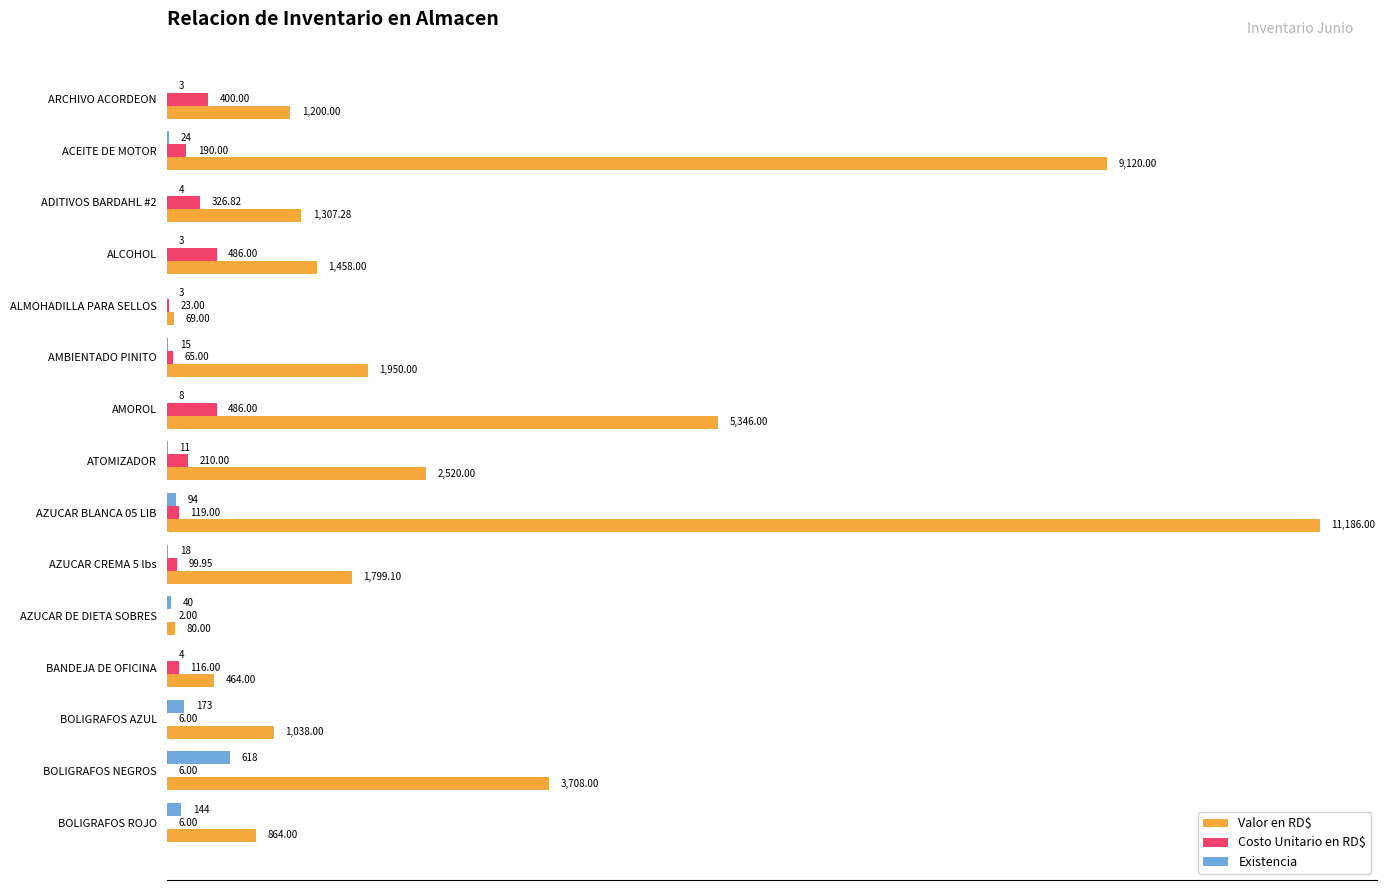

What is the highest value of the Costo Unitario en RD$ series?

486.0